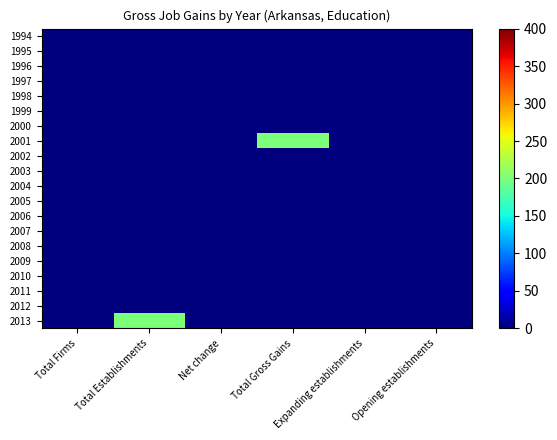

What is the greatest value displayed?

200